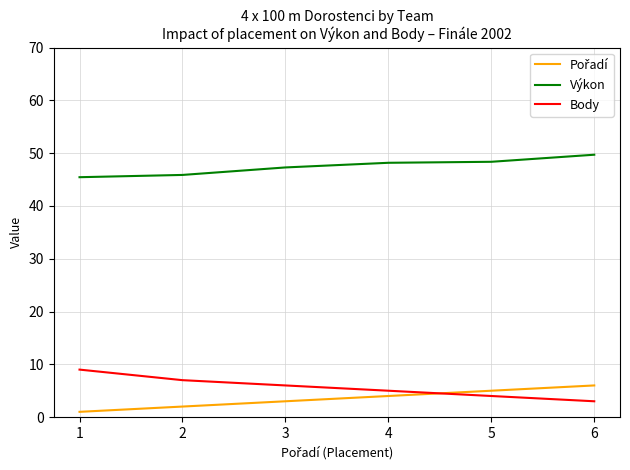

Does the chart display data point markers on the line(s)?

No